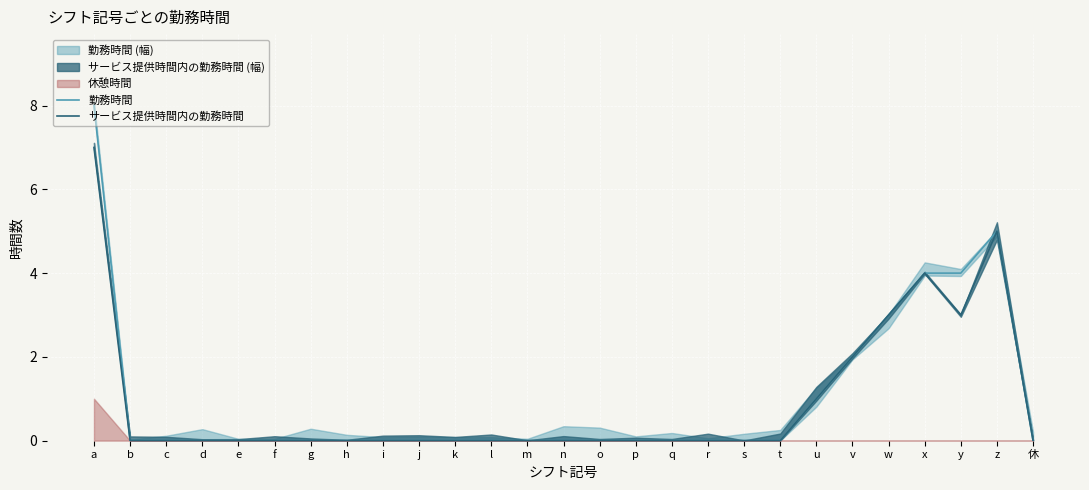

What is the highest value of the サービス提供時間内の勤務時間 series?

7